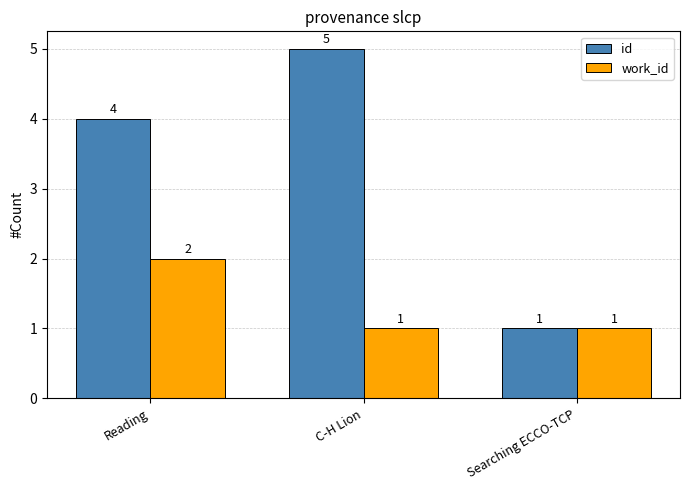

Reading left to right, transcribe all the data shown in this chart.

id: Reading=4	C-H Lion=5	Searching ECCO-TCP=1
work_id: Reading=2	C-H Lion=1	Searching ECCO-TCP=1